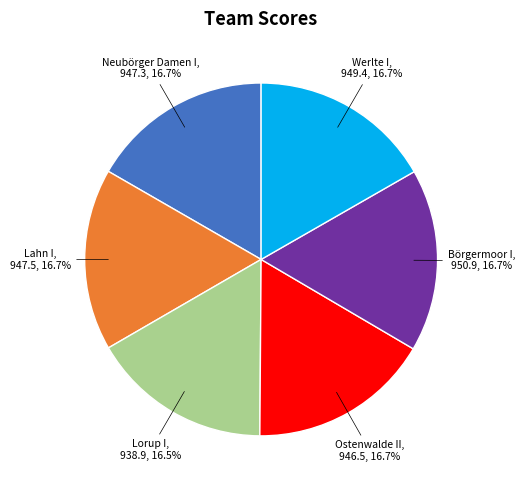

Is there any slice that represents more than half of the pie?

No